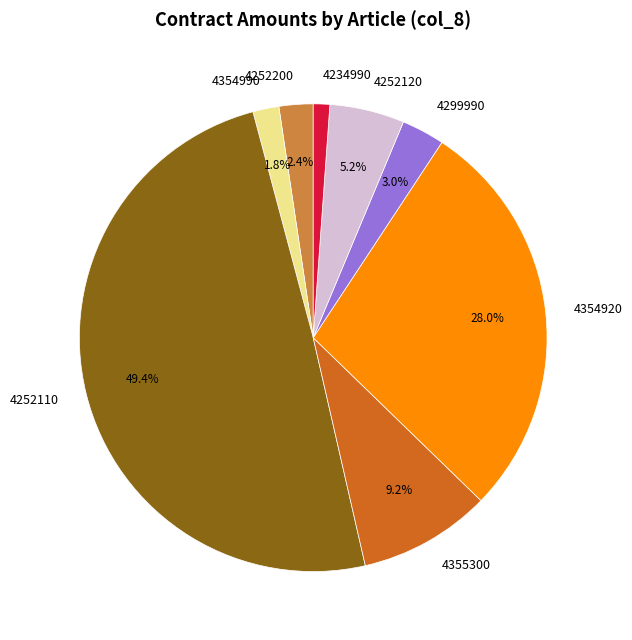

What percentage is the 4299990 slice, to the nearest percent?

3%